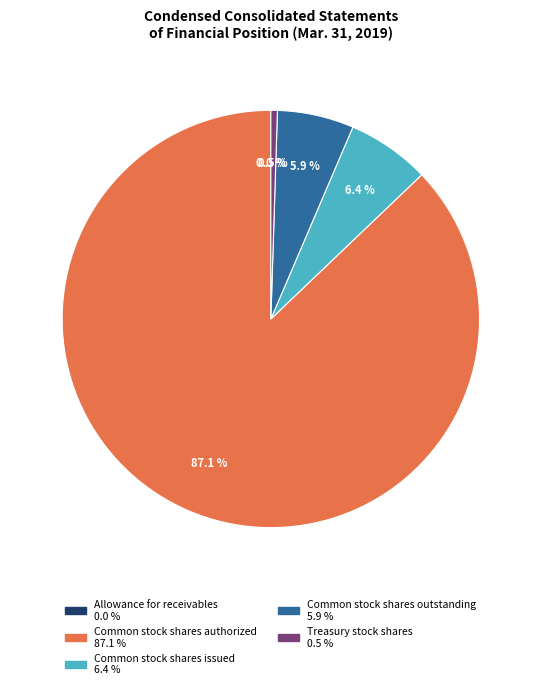

Which category has the smallest portion of the pie?

Allowance for receivables